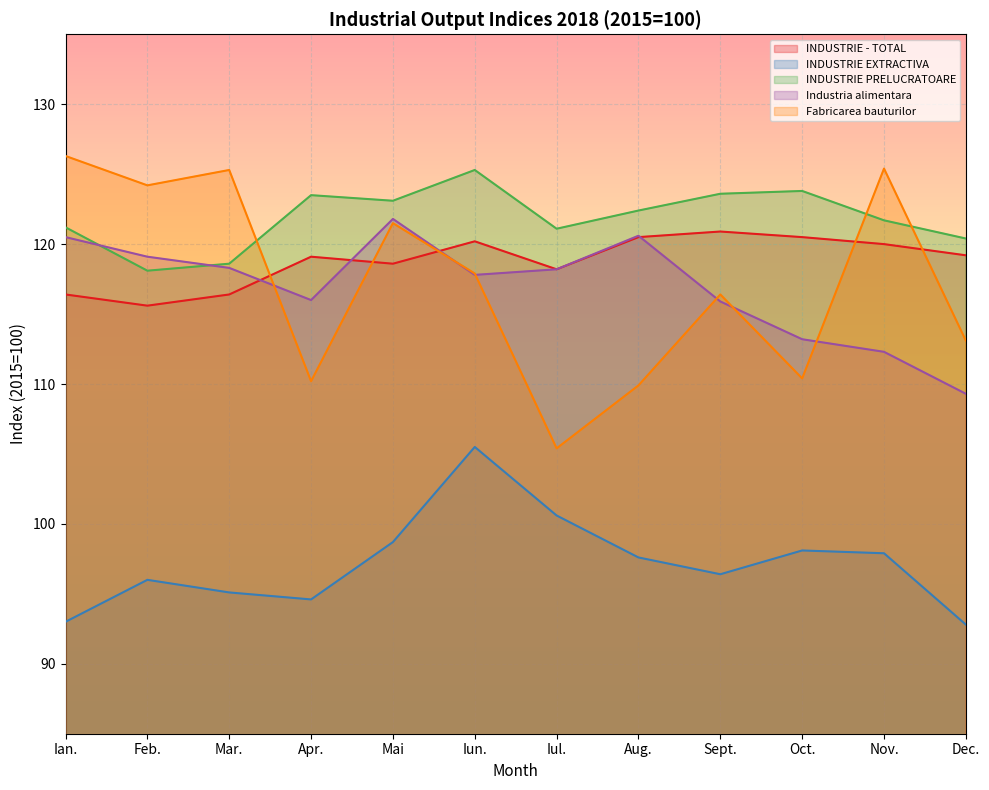

Is the value of Fabricarea bauturilor at Nov. greater than the value of INDUSTRIE PRELUCRATOARE at Sept.?

Yes